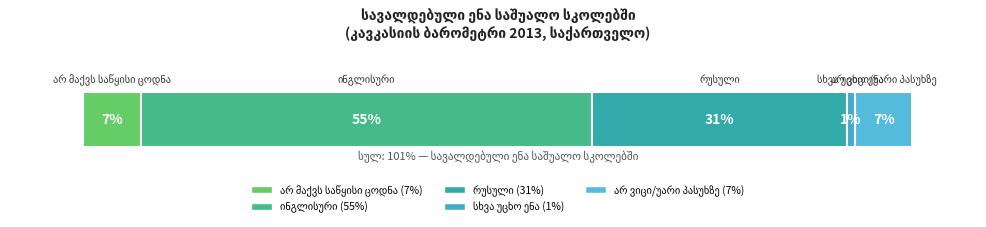

At which category does the chart reach its peak across all series?

ინგლისური